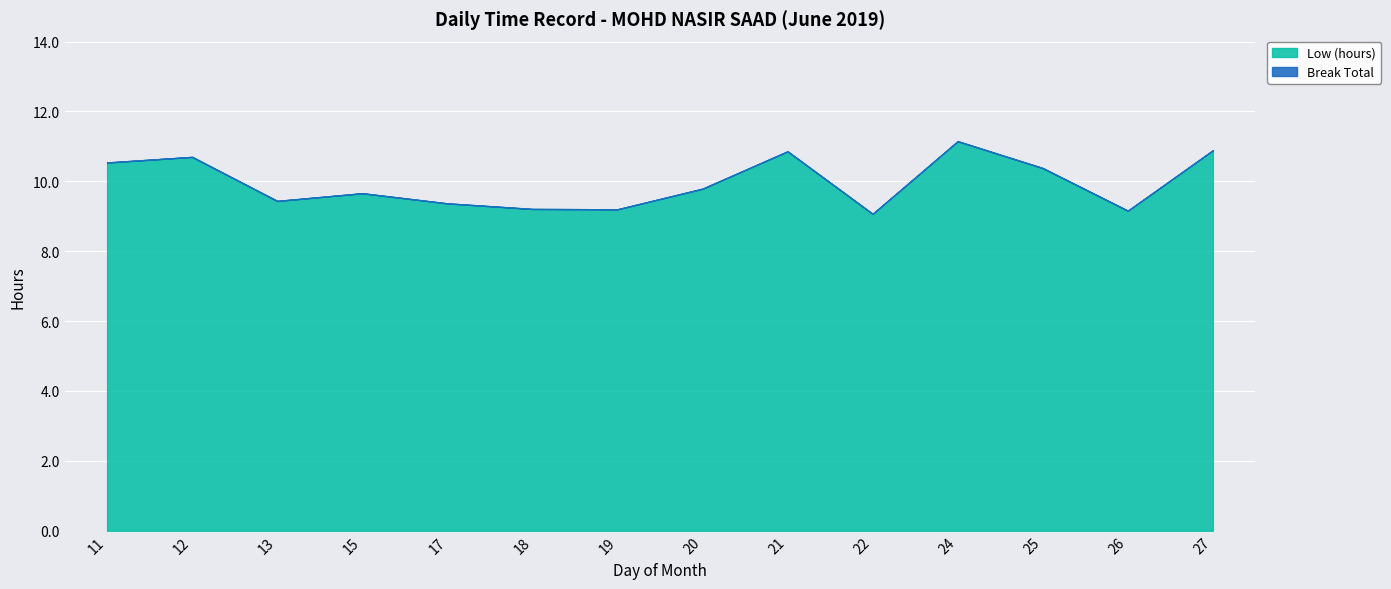

How many interior local valleys (lower than both neighbors) does the data have?

4